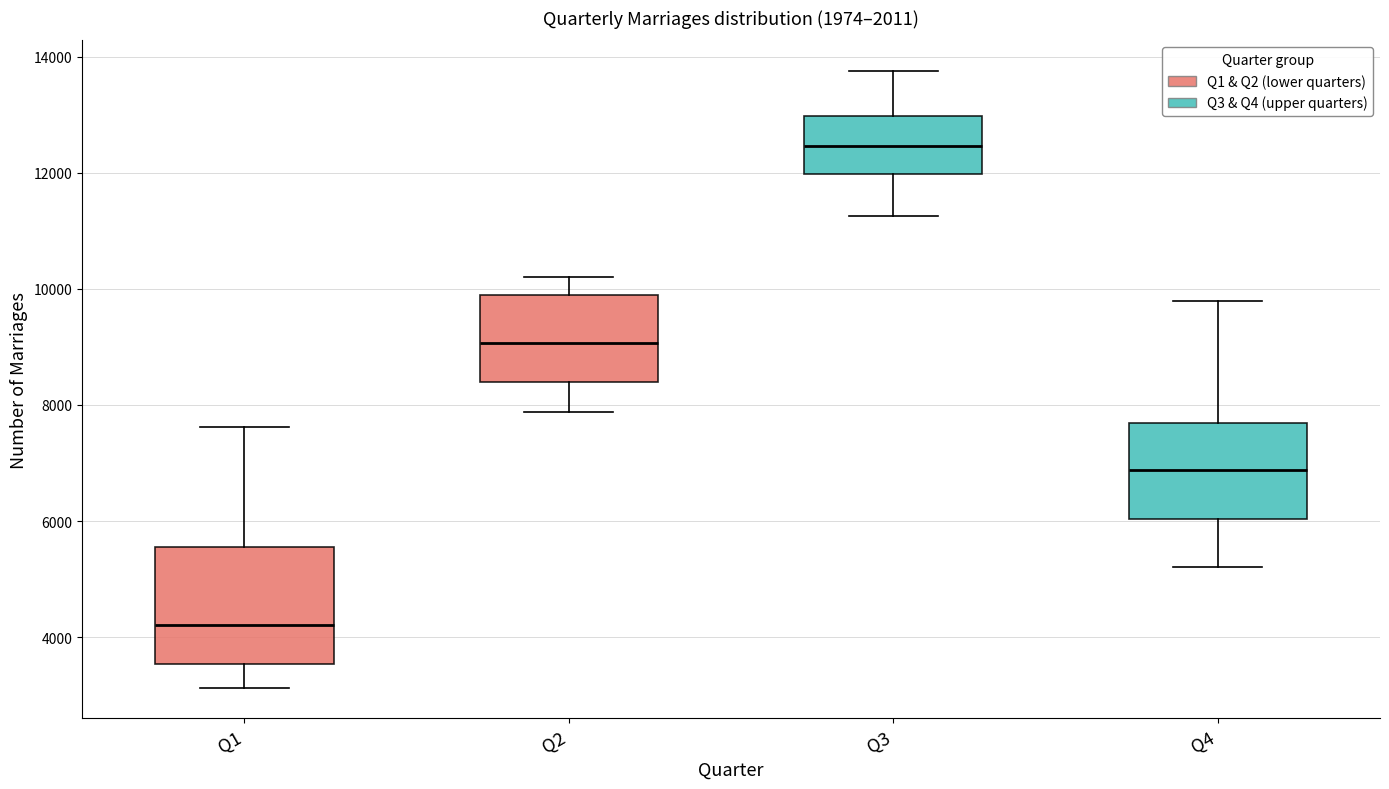

Where is the lower edge of the box for Q4 on the y-axis? The values are not printed on the chart, so give them approximately, as read against the axis.

6000